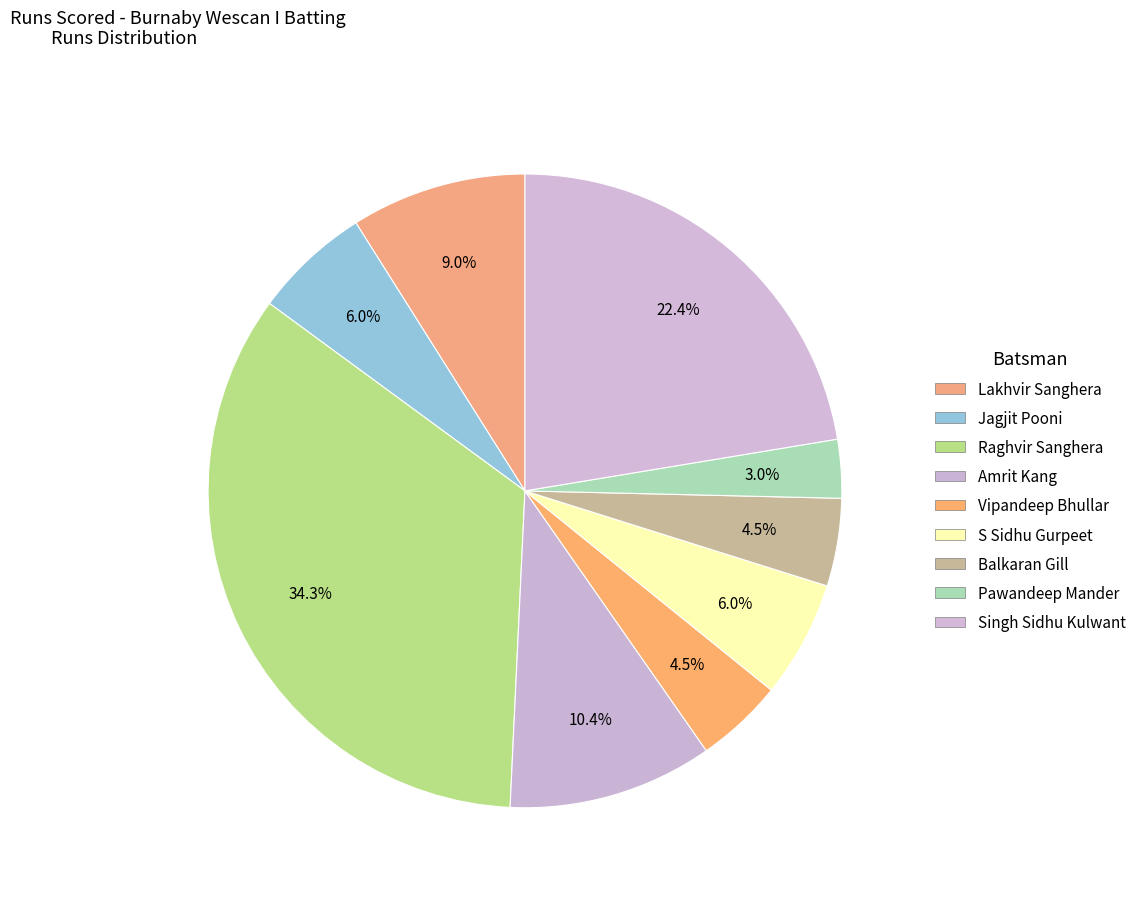

Which category has the biggest portion of the pie?

Raghvir Sanghera